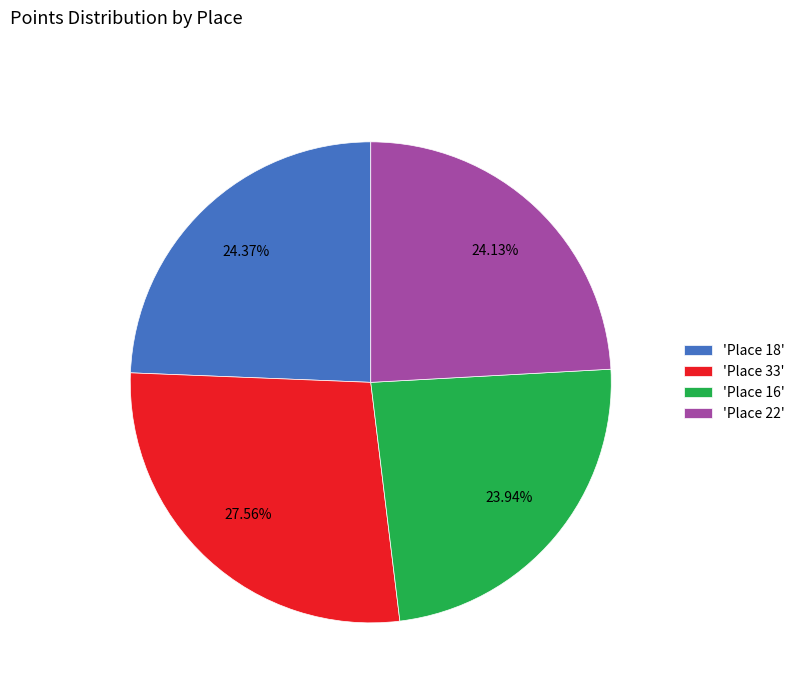

Does any single category account for the majority?

No